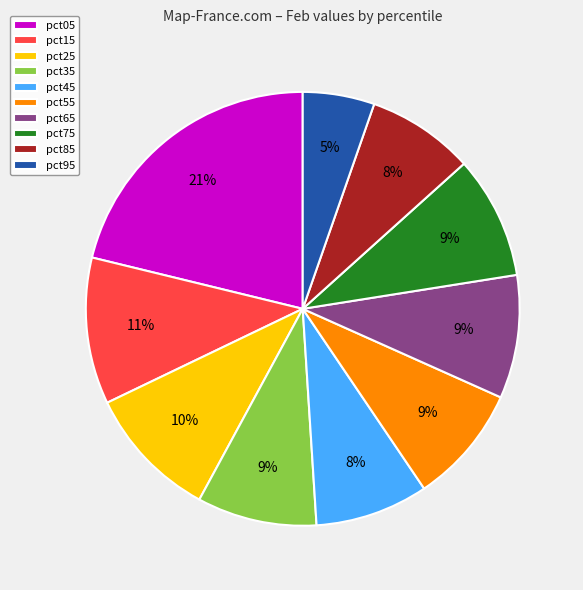

Which has a higher value, pct75 or pct85?

pct75